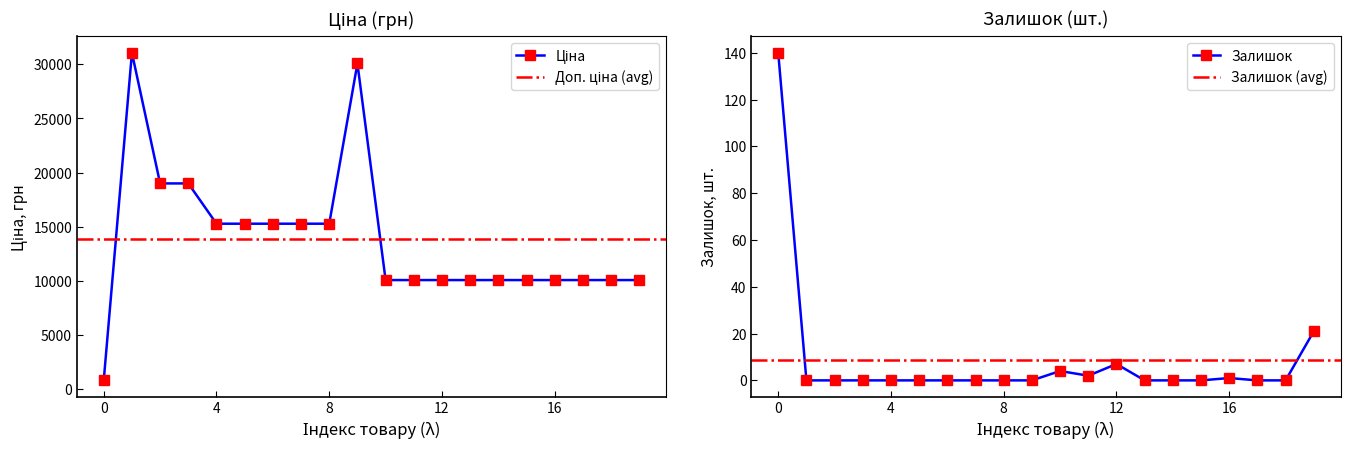

True or false: Ціна and Залишок cross at least once.

False